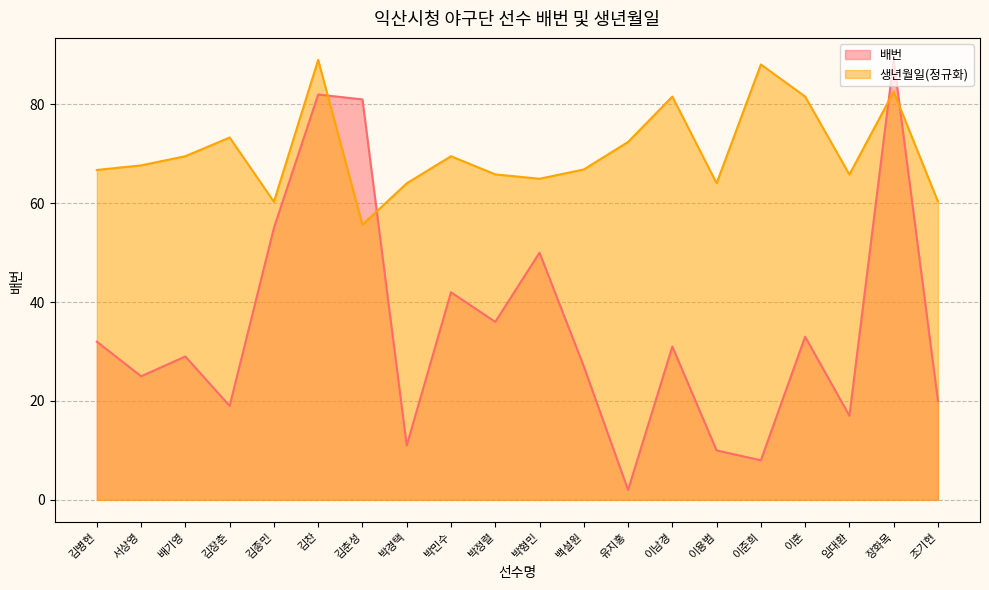

Which series ends up on top after the final intersection of 배번 and 생년월일?

생년월일